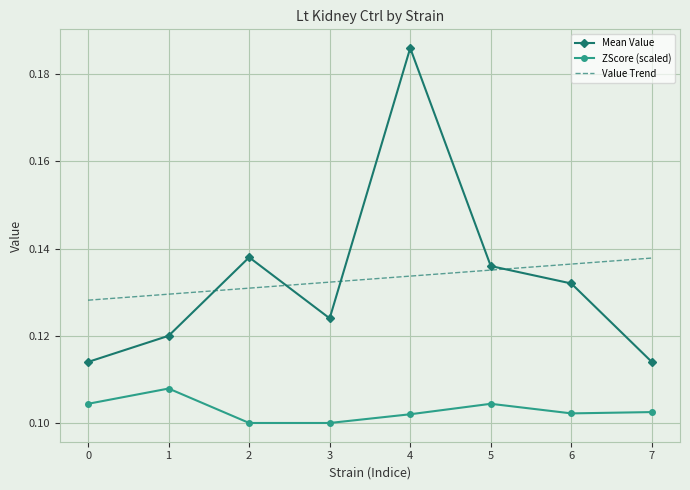

At how many categories does at least one series exceed 0?

8